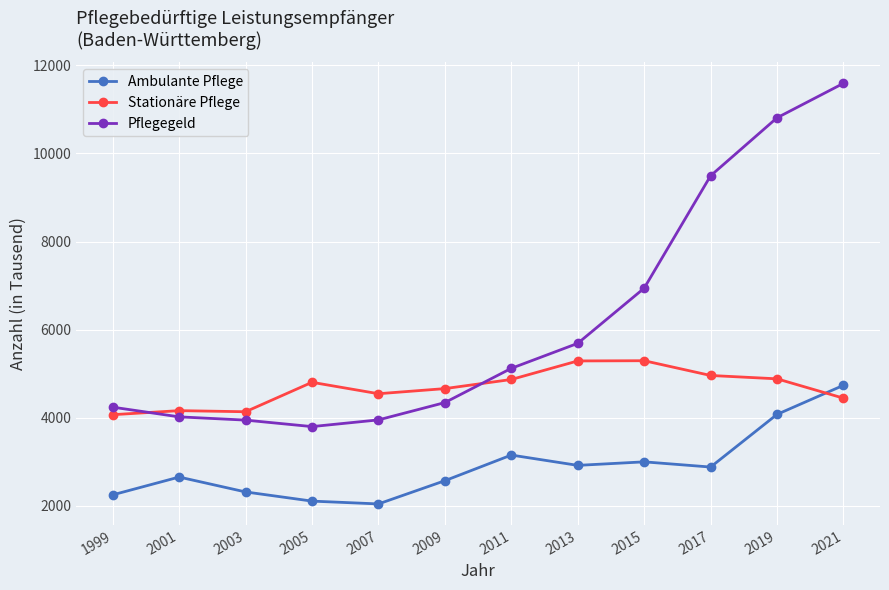

True or false: Stationäre Pflege has more than 2 points higher than both neighbors.

True